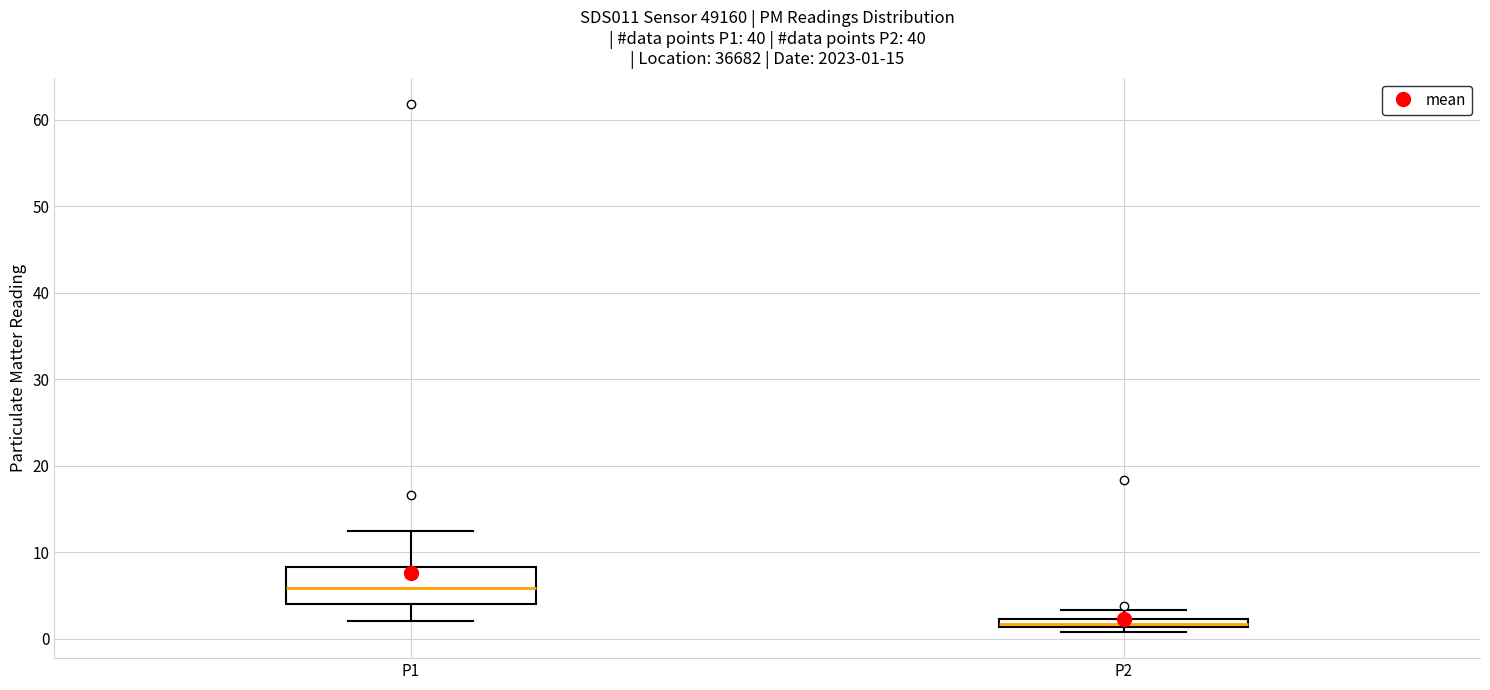

Which box's median line is the lowest?

P2